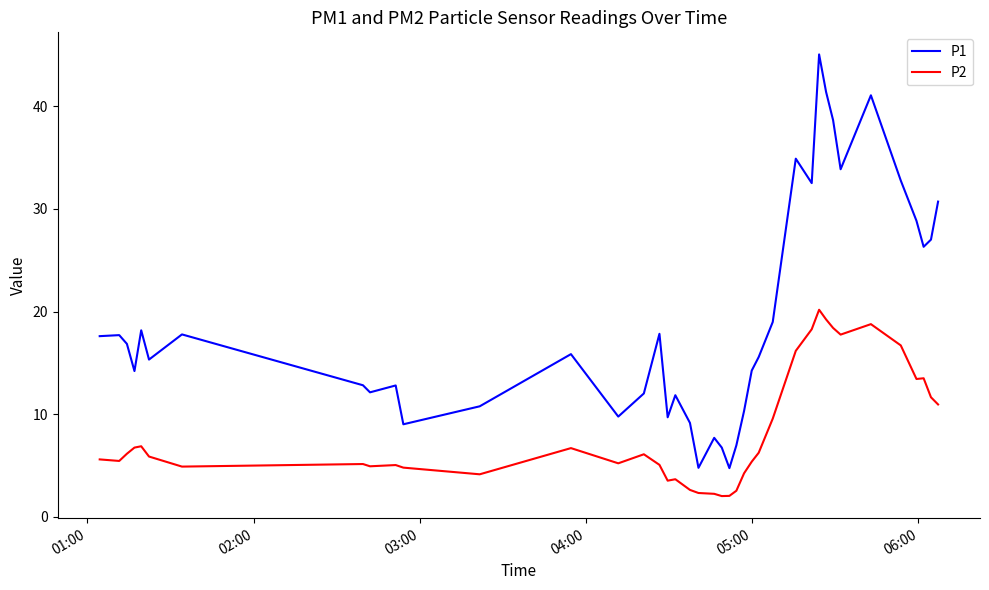

Which series has the largest range (max minus min)?

P1